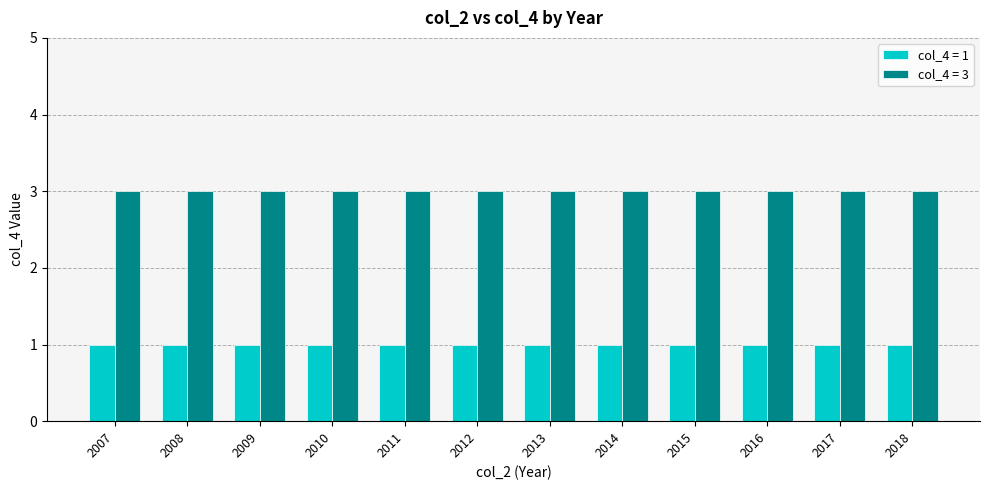

The col_4 = 1 series shows 1 at 2015. True or false?

True